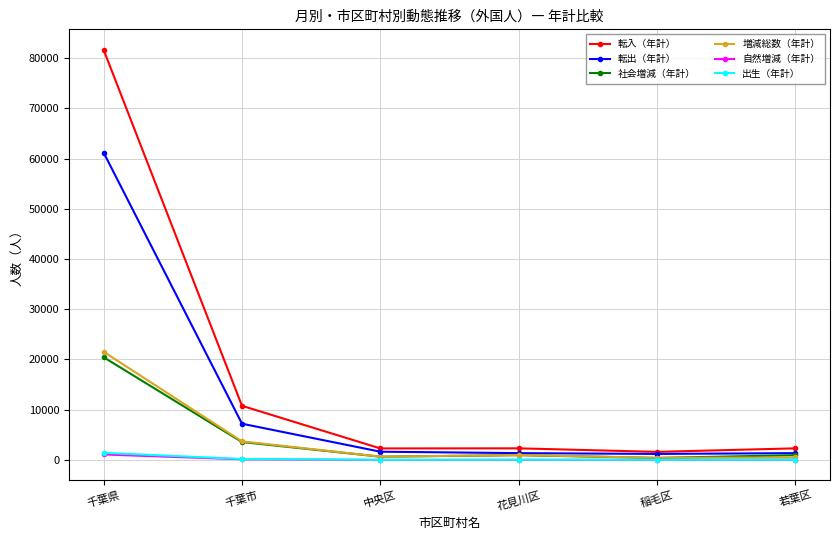

The value of 転出（年計） at 千葉県 is 61188. True or false?

True